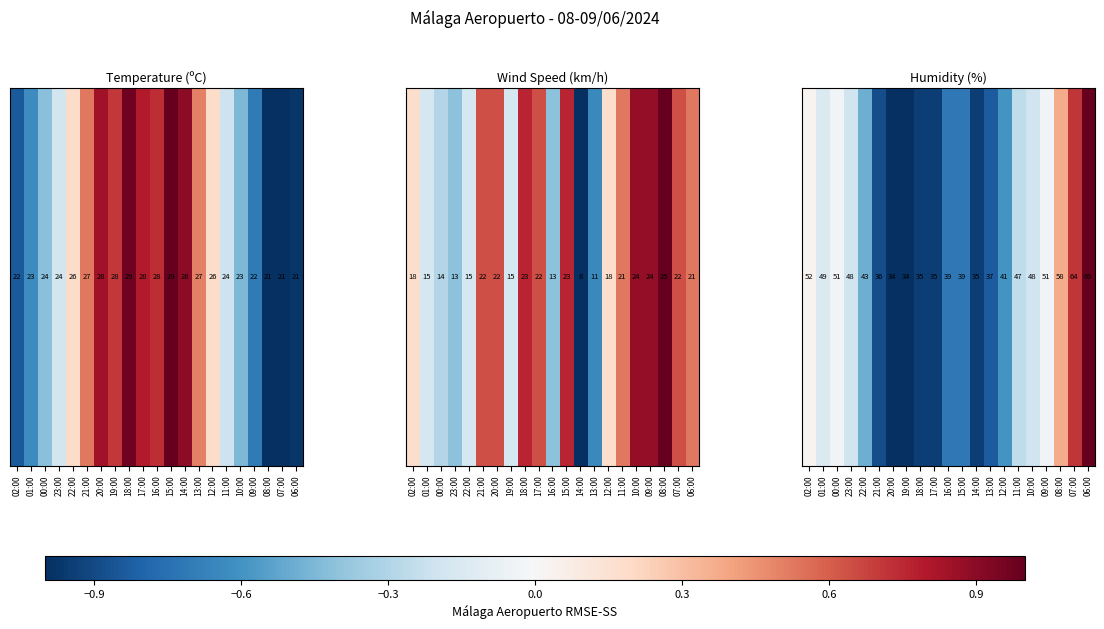

List the labels in order of value, largest first.

06:00, 07:00, 08:00, 02:00, 00:00, 09:00, 01:00, 23:00, 10:00, 11:00, 22:00, 12:00, 16:00, 15:00, 13:00, 21:00, 18:00, 17:00, 14:00, 20:00, 19:00